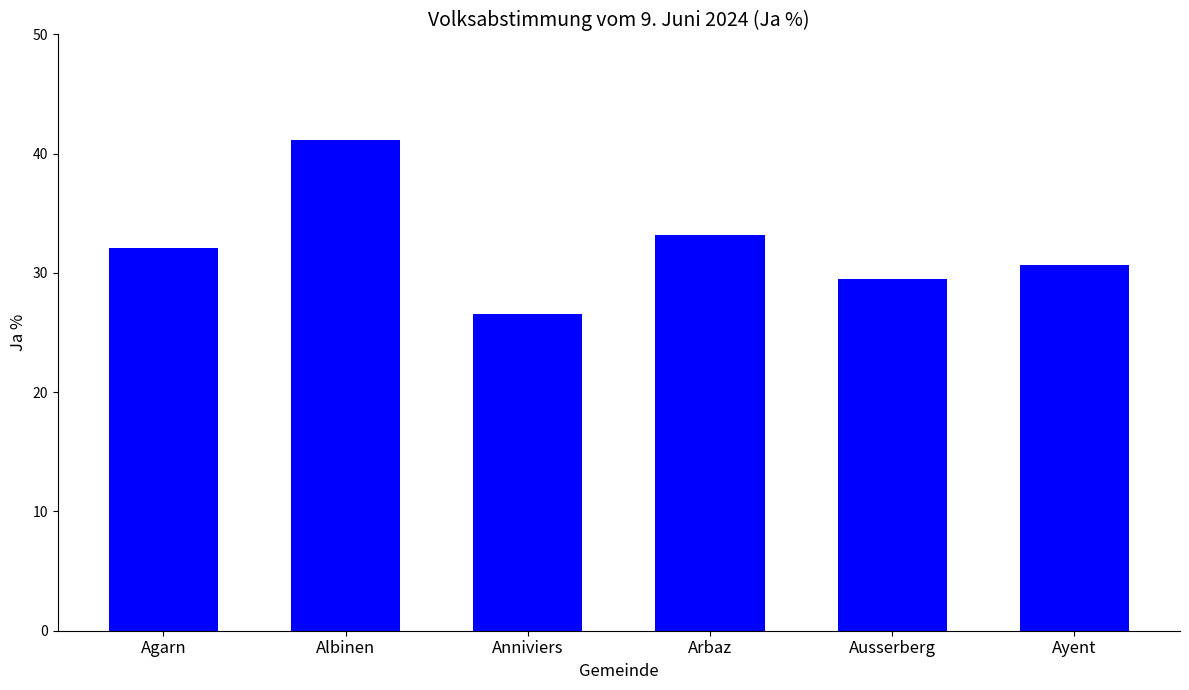

What is the value of the 5th bar from the left?

29.5